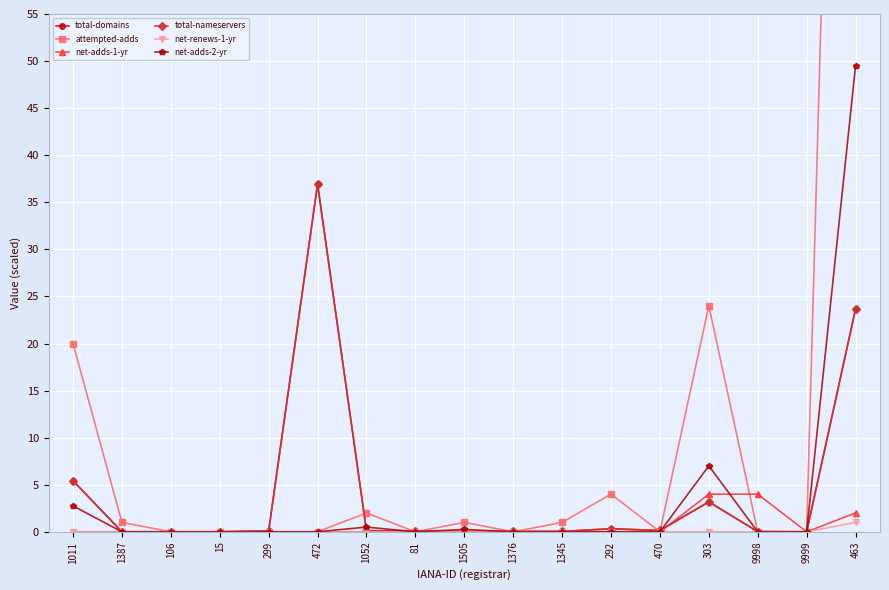

True or false: net-adds-2-yr has a value of 0.0 at 15.

True